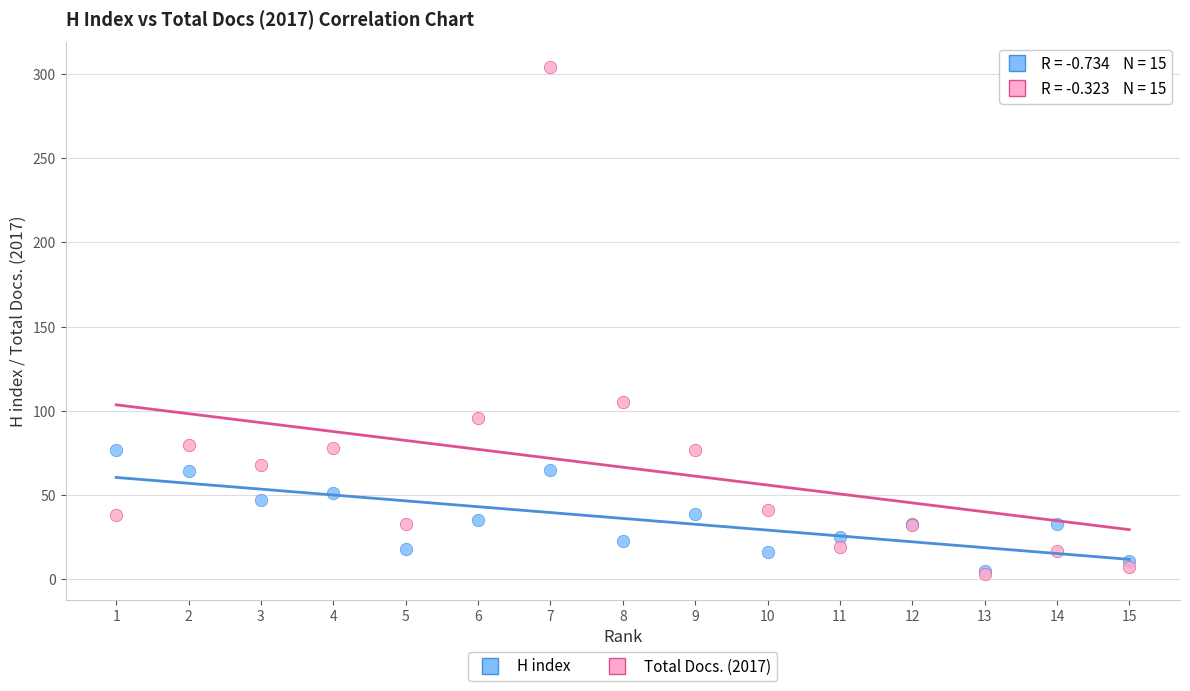

In the Total Docs. (2017) series, what Y value is closest to 153?

105